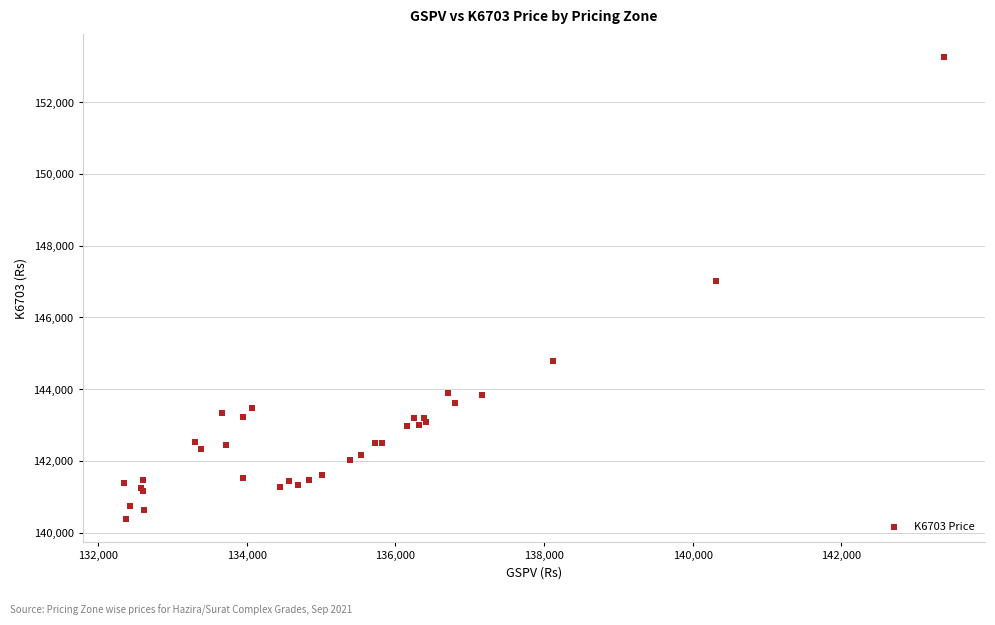

What Y value in the scatter plot is closest to 146814?

146999